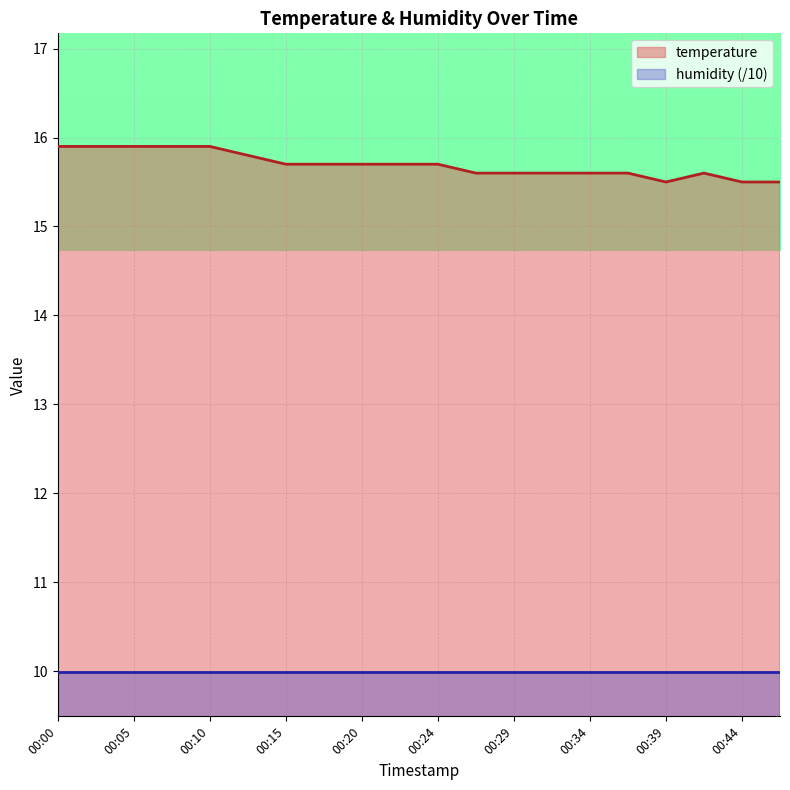

List the labels in order of value, smallest first.

00:39, 00:44, 00:46, 00:27, 00:29, 00:32, 00:34, 00:37, 00:41, 00:15, 00:17, 00:20, 00:22, 00:24, 00:12, 00:00, 00:02, 00:05, 00:07, 00:10